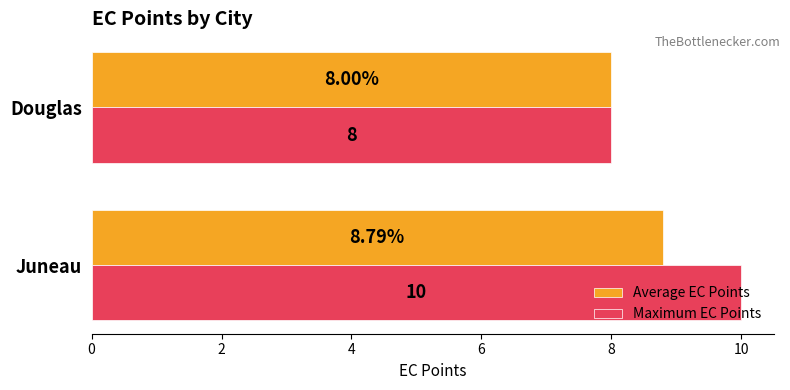

Rank the series by their maximum value, from highest to lowest.

Maximum EC Points, Average EC Points